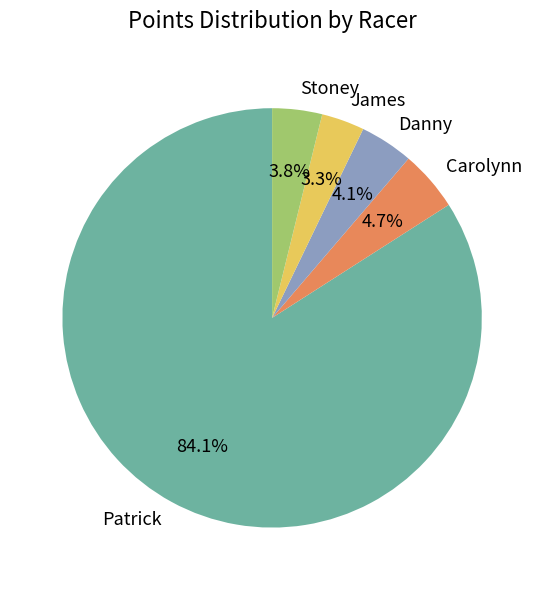

How many slices are in this pie chart?

5